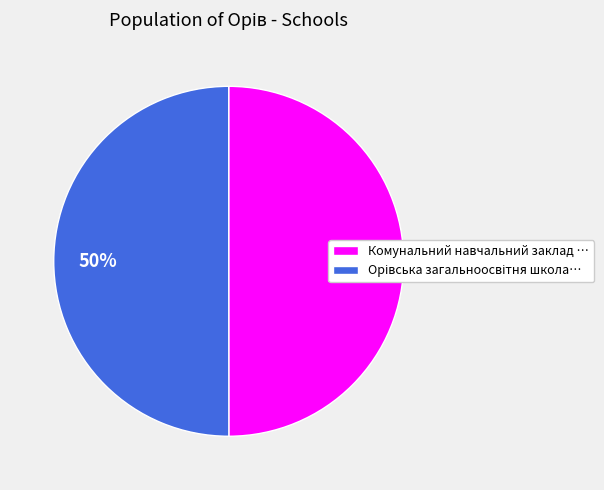

Count the number of slices in the pie.

2